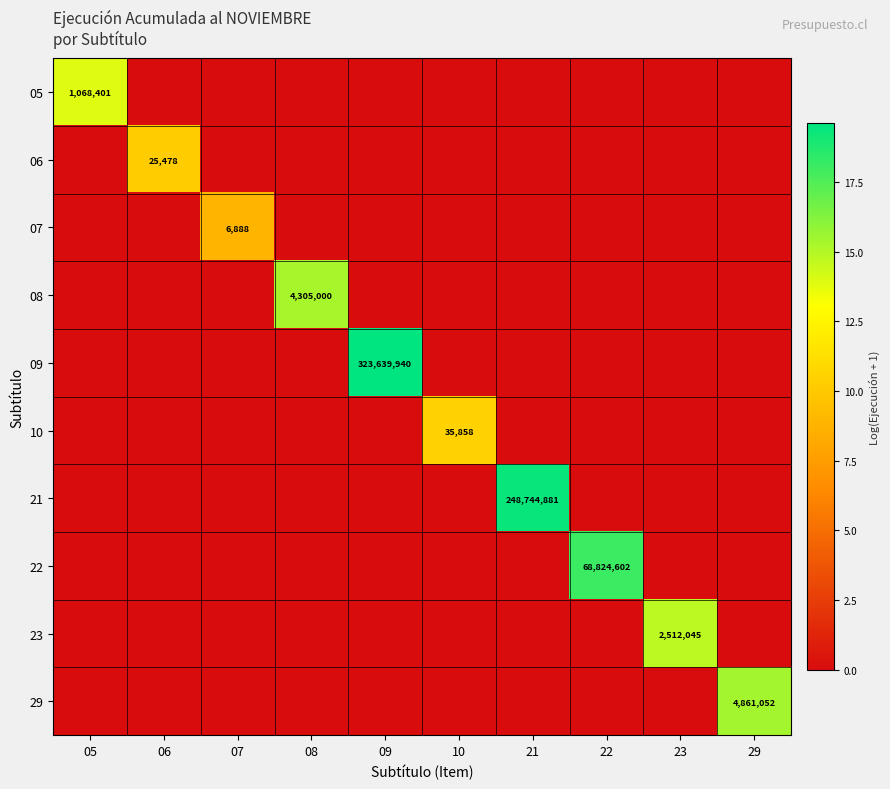

Rank the series at 06 from highest to lowest value.

06, 05, 07, 08, 09, 10, 21, 22, 23, 29